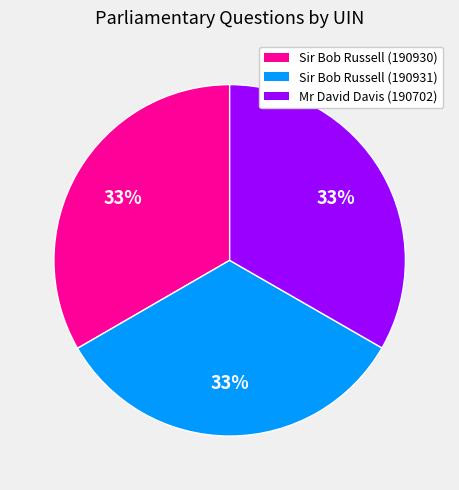

Approximately how many times larger is the value at Sir Bob Russell (190930) compared to Sir Bob Russell (190931)?

1.0